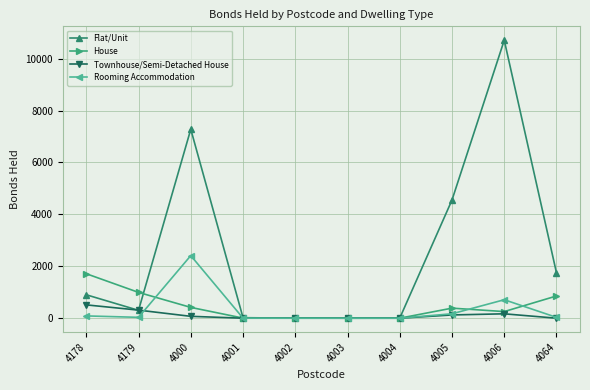

Which series has the largest range (max minus min)?

Flat/Unit